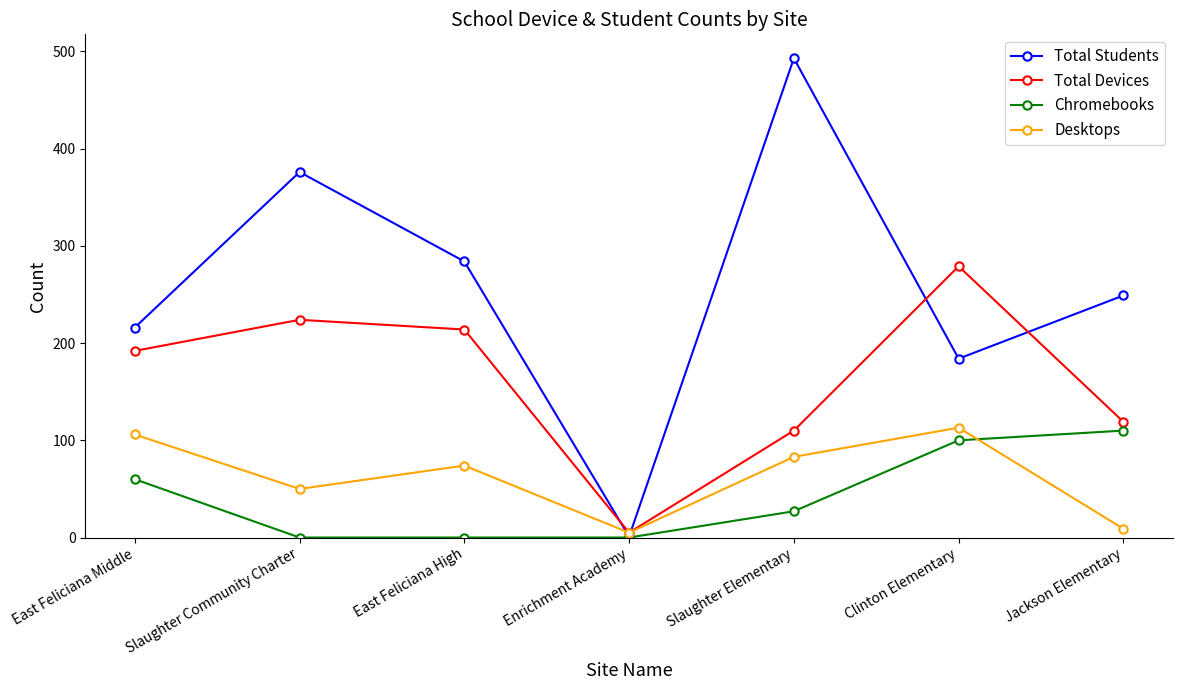

Where is Chromebooks nearest to the value 55?

East Feliciana Middle